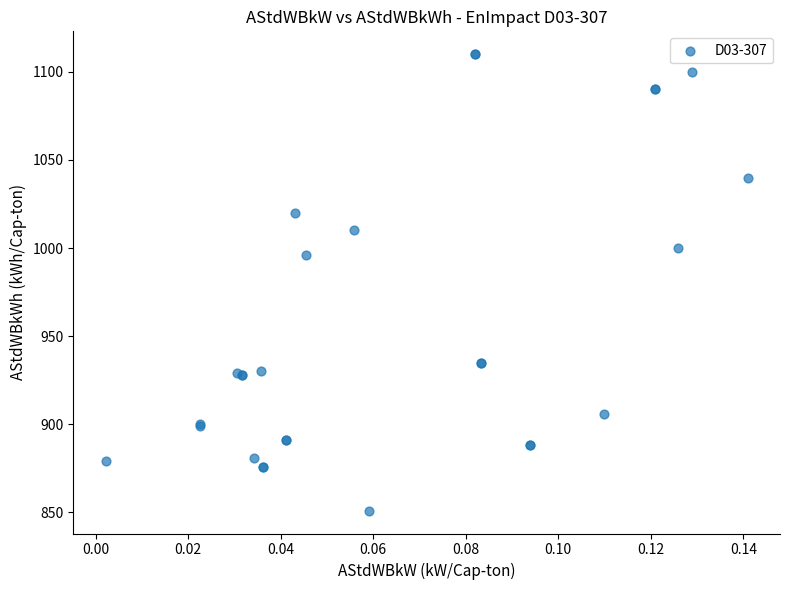

What Y value in the scatter plot is closest to 980?

996